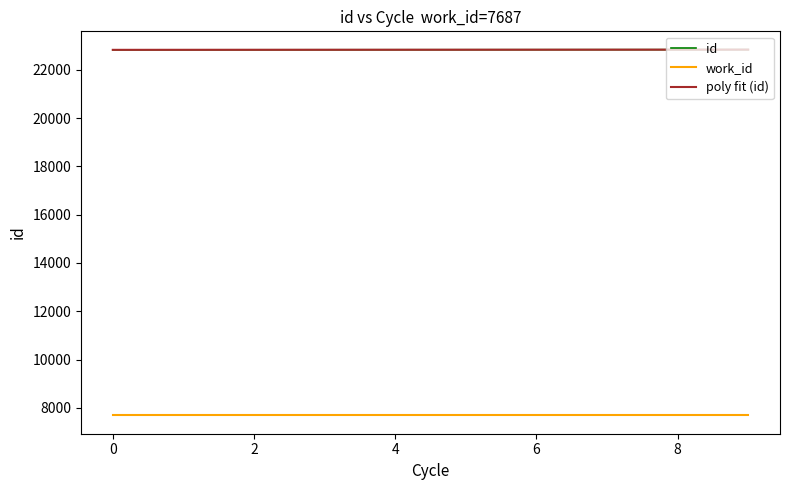

True or false: work_id and id cross at least once.

False